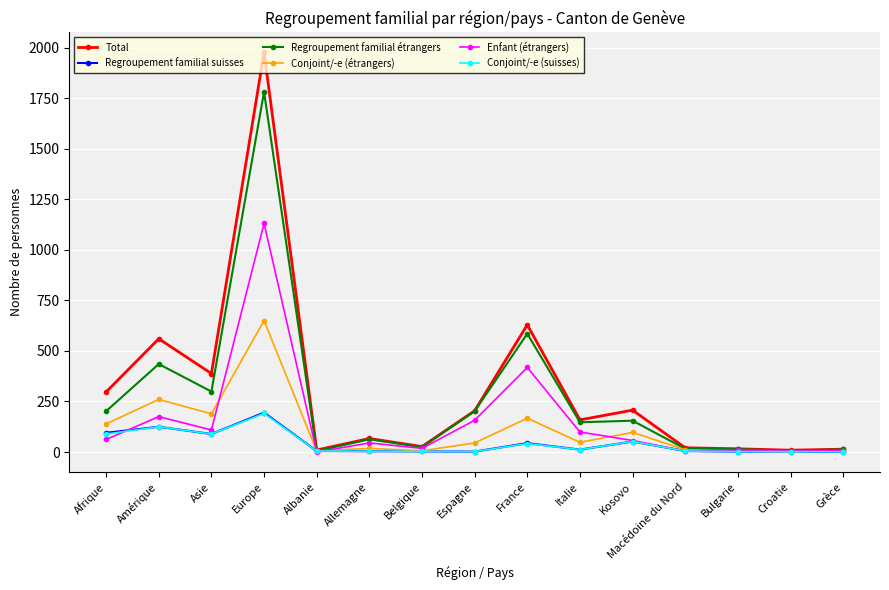

What is the label of the 15th point from the right?

Afrique